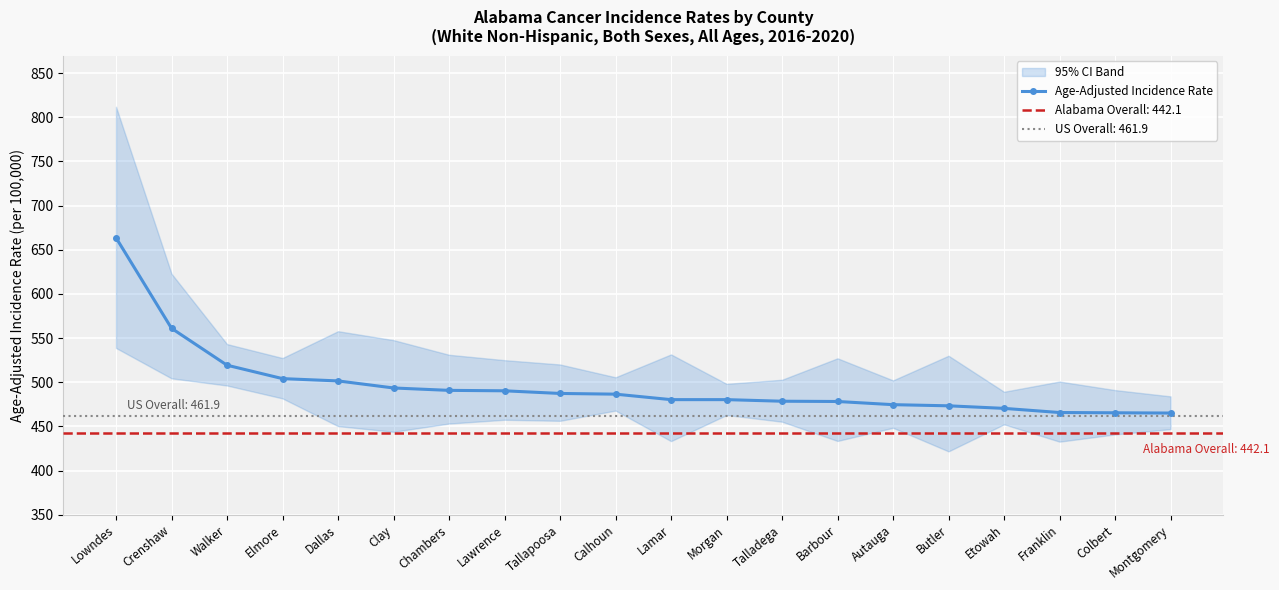

True or false: the data shows 504.1 at Elmore.

True